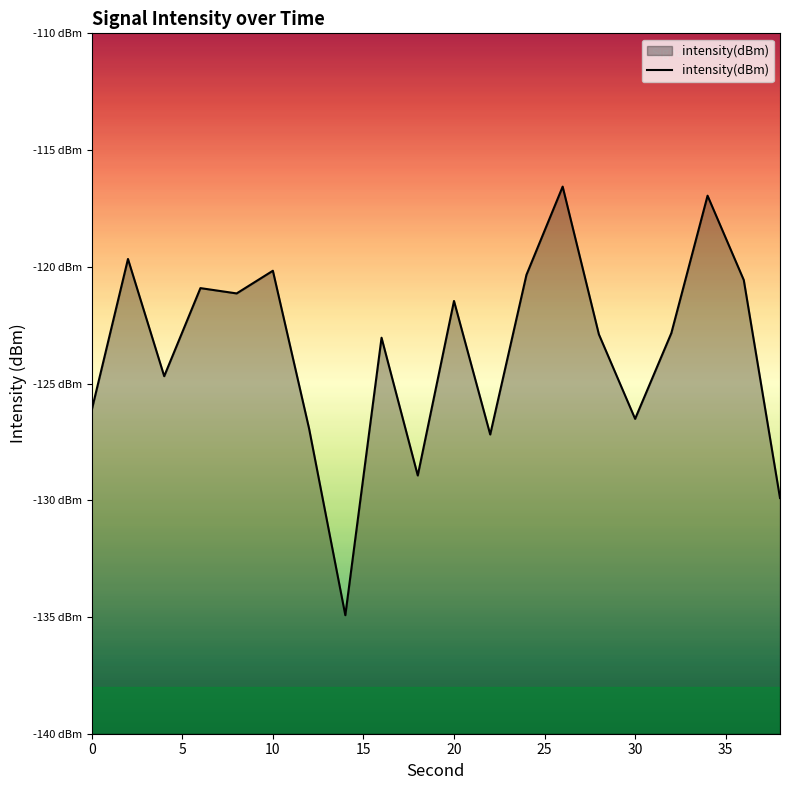

What is the greatest value displayed?

-116.6